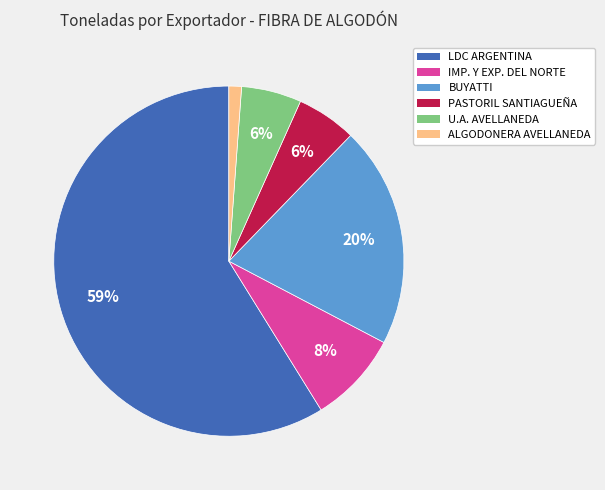

Between BUYATTI and PASTORIL SANTIAGUEÑA, which is larger?

BUYATTI